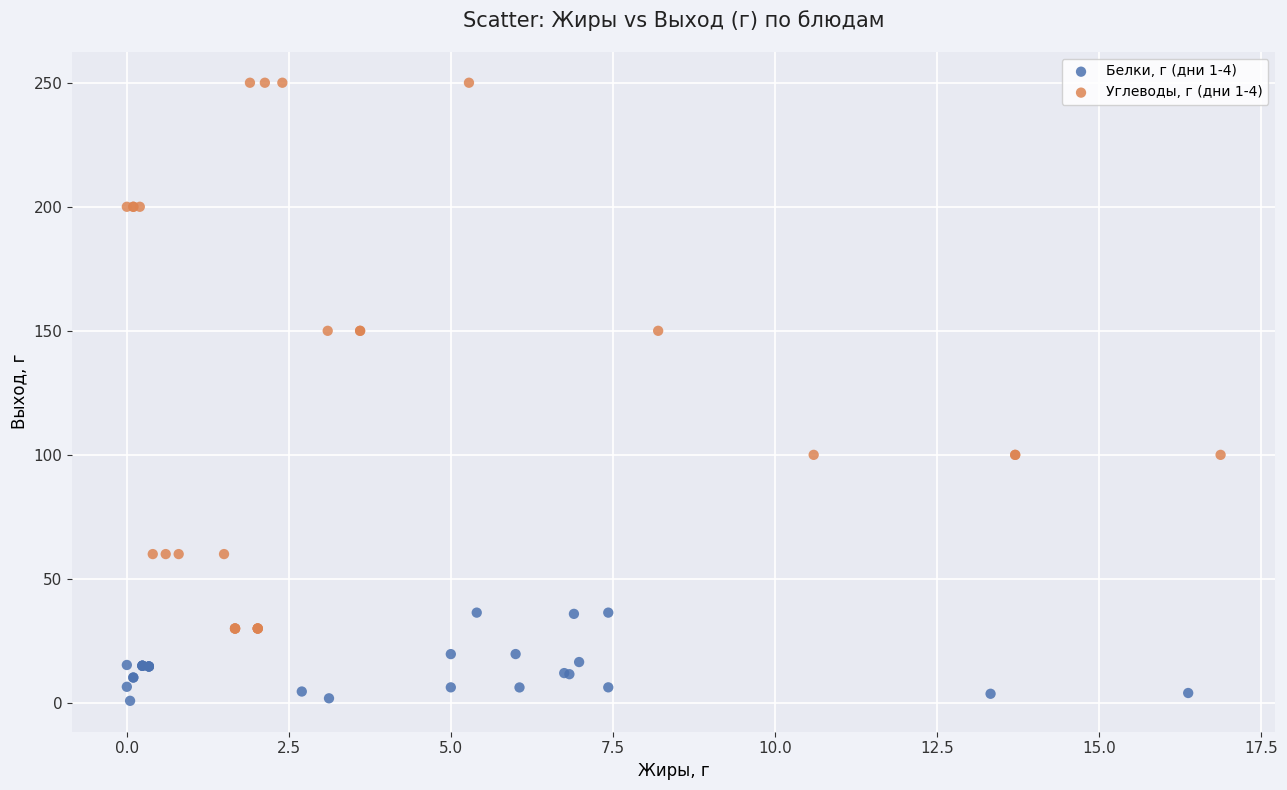

What are all the series names shown in the legend?

Белки, г (дни 1-4), Углеводы, г (дни 1-4)